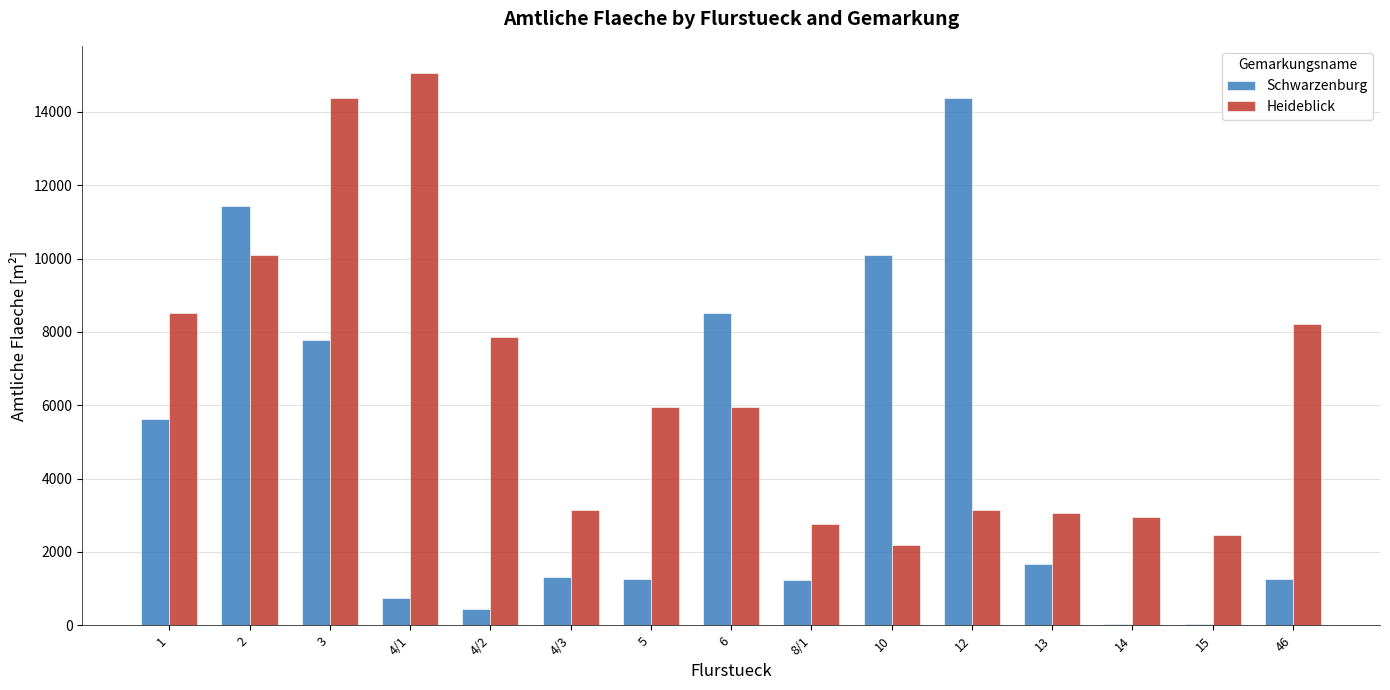

What is the total value across all series at 2?

21530